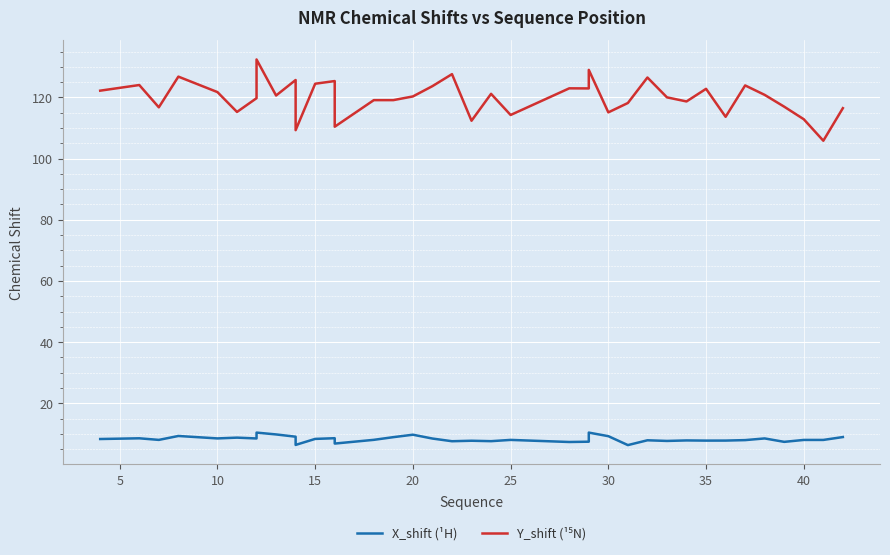

True or false: X_shift (¹H) has more than 2 interior local peaks.

True